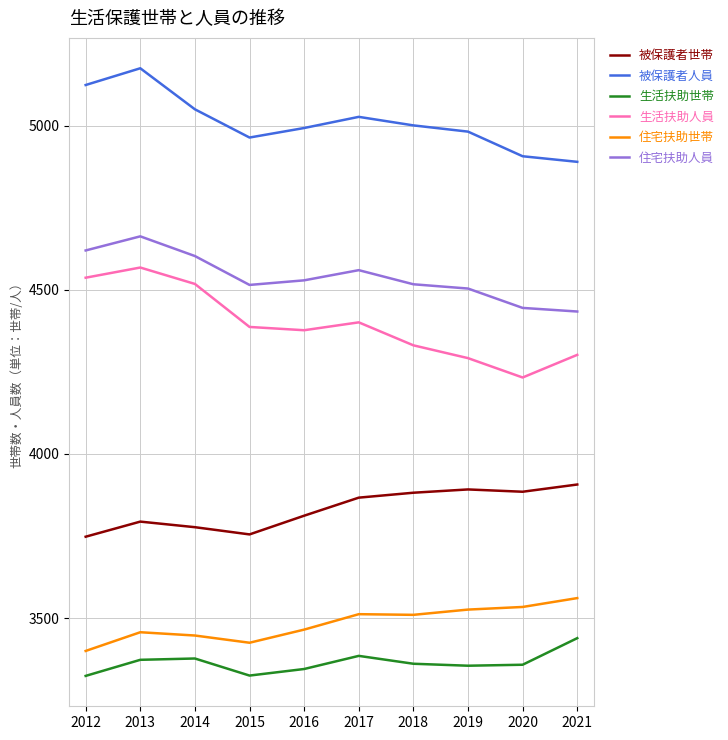

True or false: 住宅扶助人員 and 被保護者人員 intersect in this chart.

False